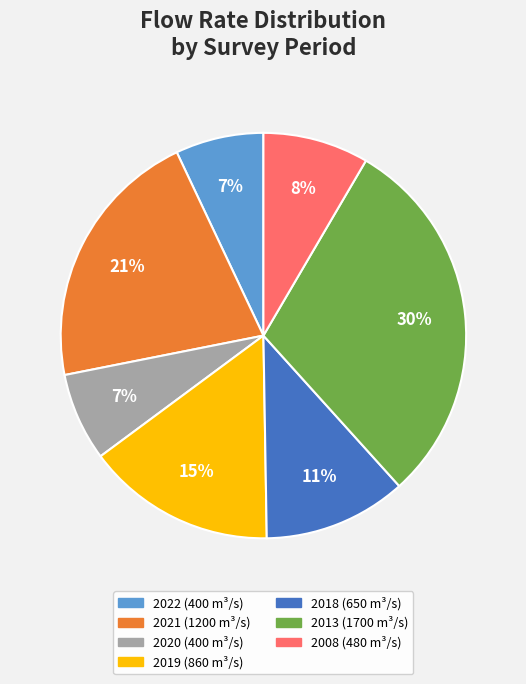

Which category has the biggest portion of the pie?

2013